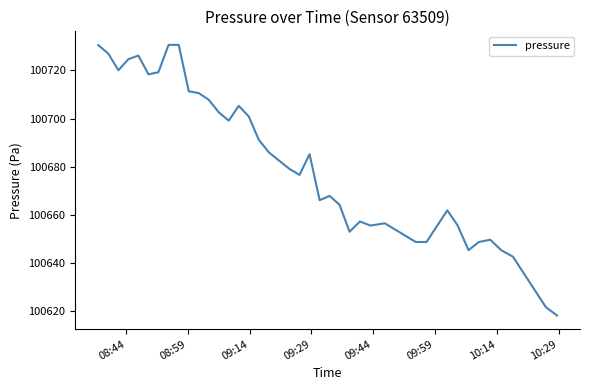

What is the maximum value shown in the chart?

100730.6